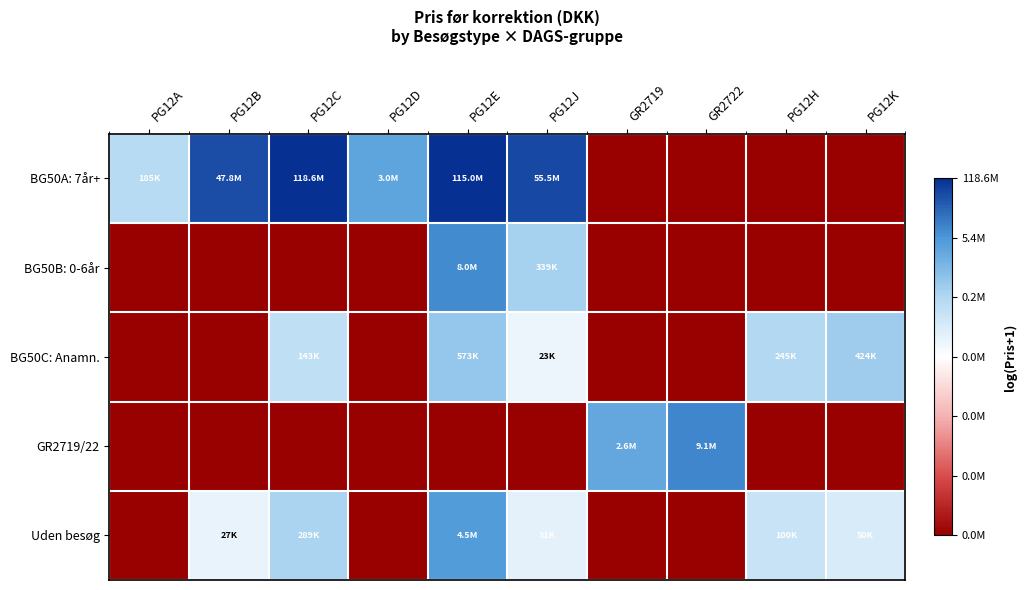

Which has a higher value, PG12A or PG12K?

PG12A